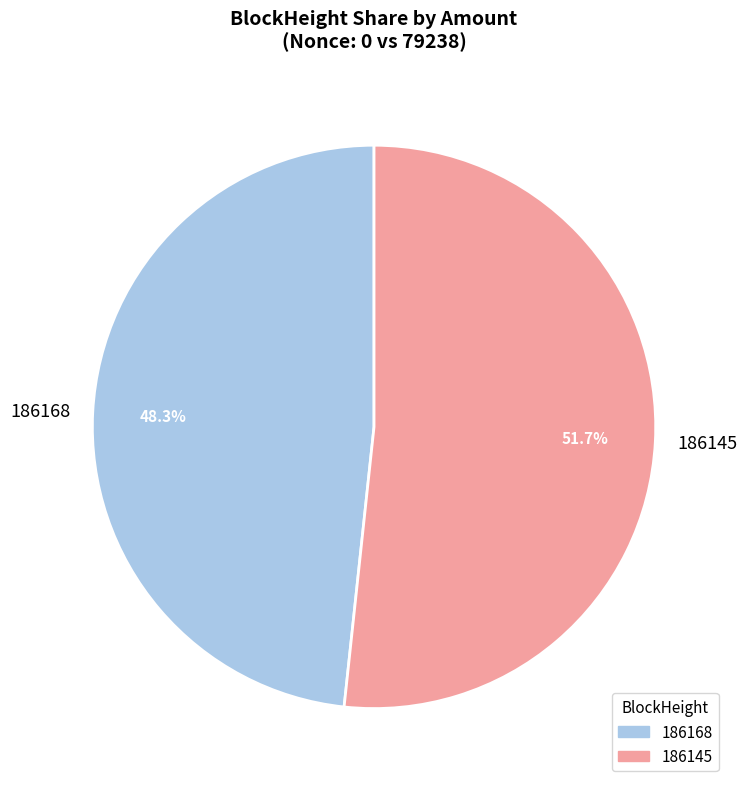

What percentage is the 186145 slice, to the nearest percent?

52%